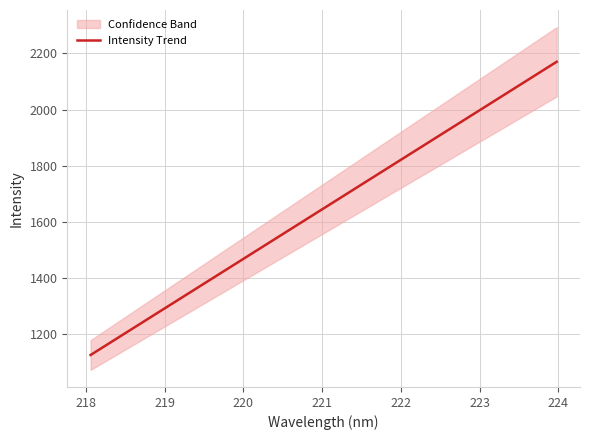

What is the highest value of the Intensity Trend series?

2170.4